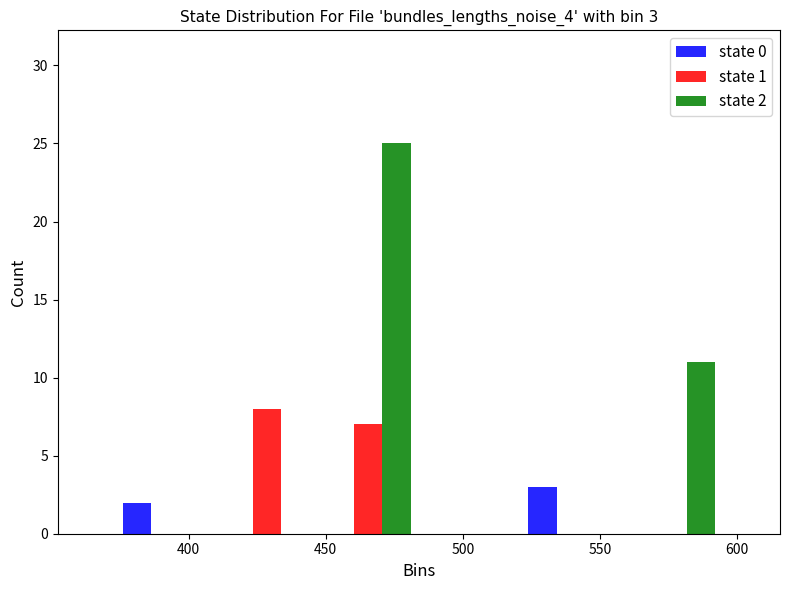

In the state 2 series, which range on the x-axis has the tallest bar?

447 to 484